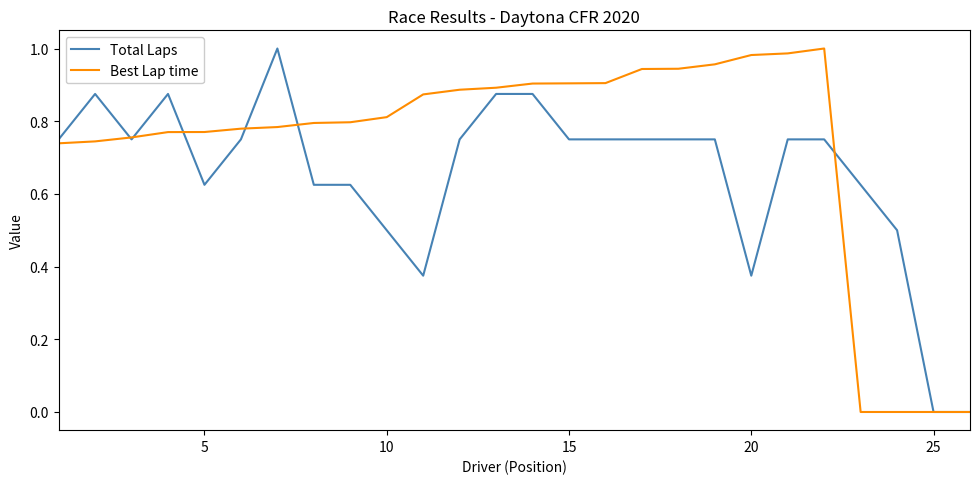

How many lines are shown in the chart?

2